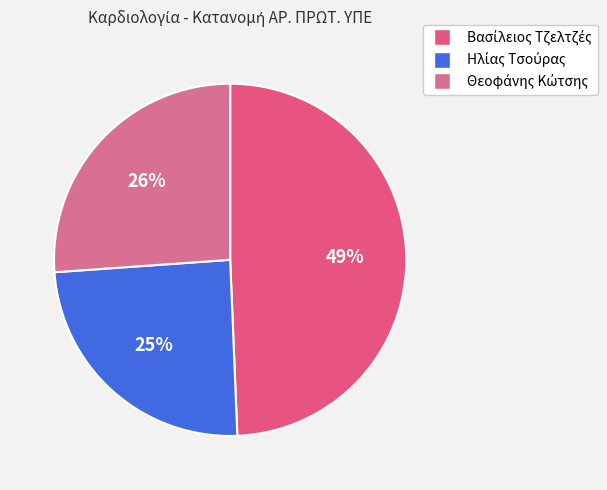

Is there a majority slice in this chart?

No